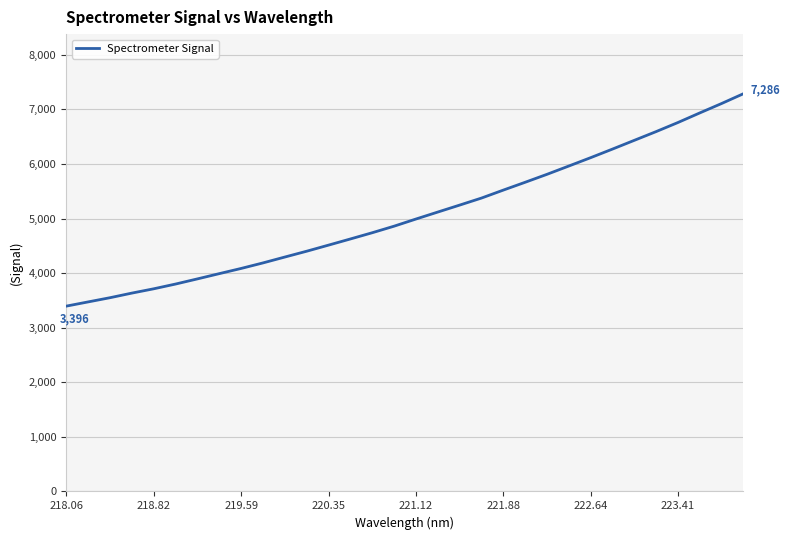

What is the minimum value shown in the chart?

3395.6